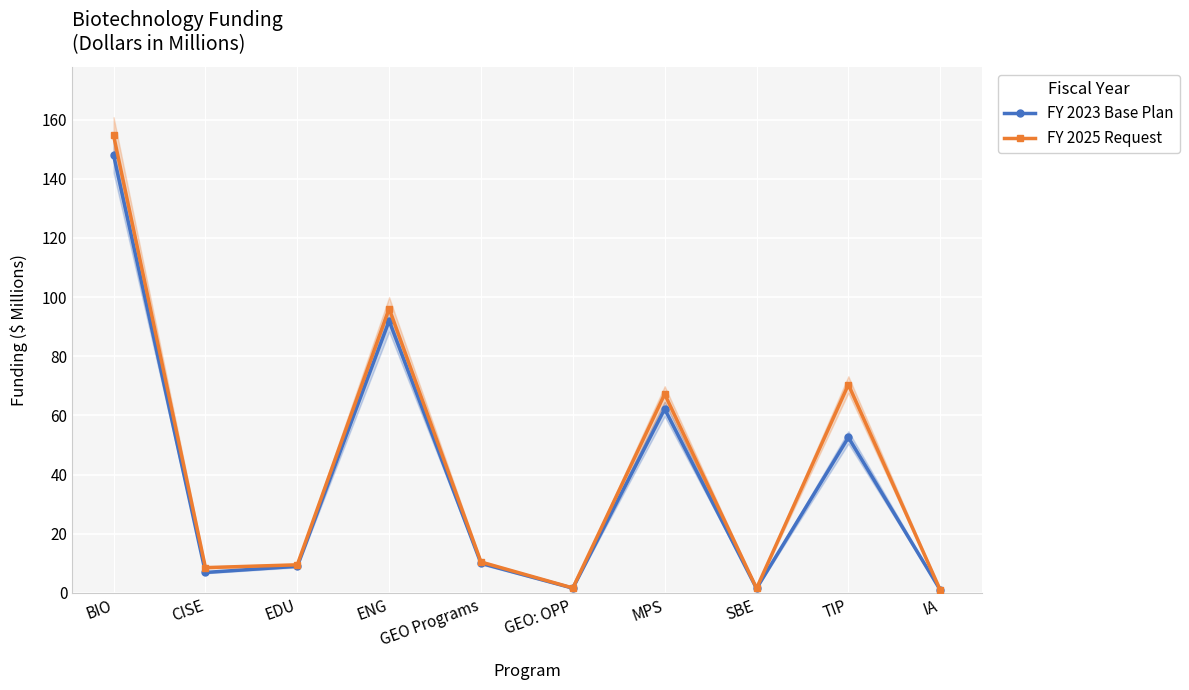

True or false: FY 2023 Base Plan and FY 2025 Request cross at least once.

False